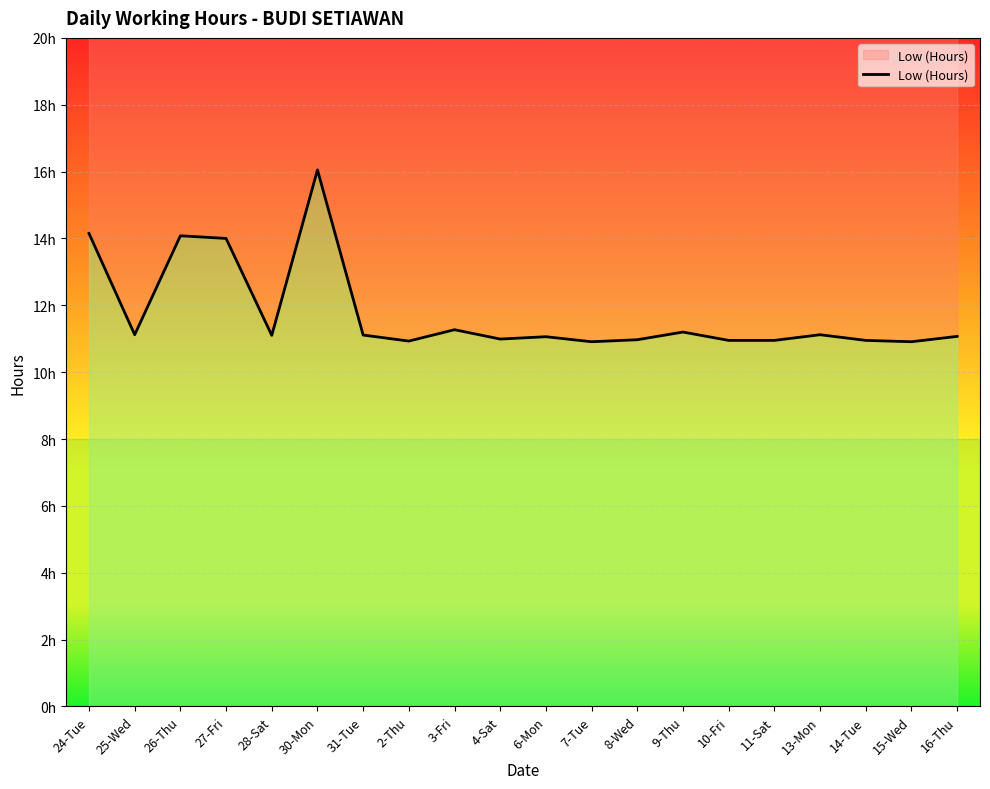

What is the minimum value shown in the chart?

10.9